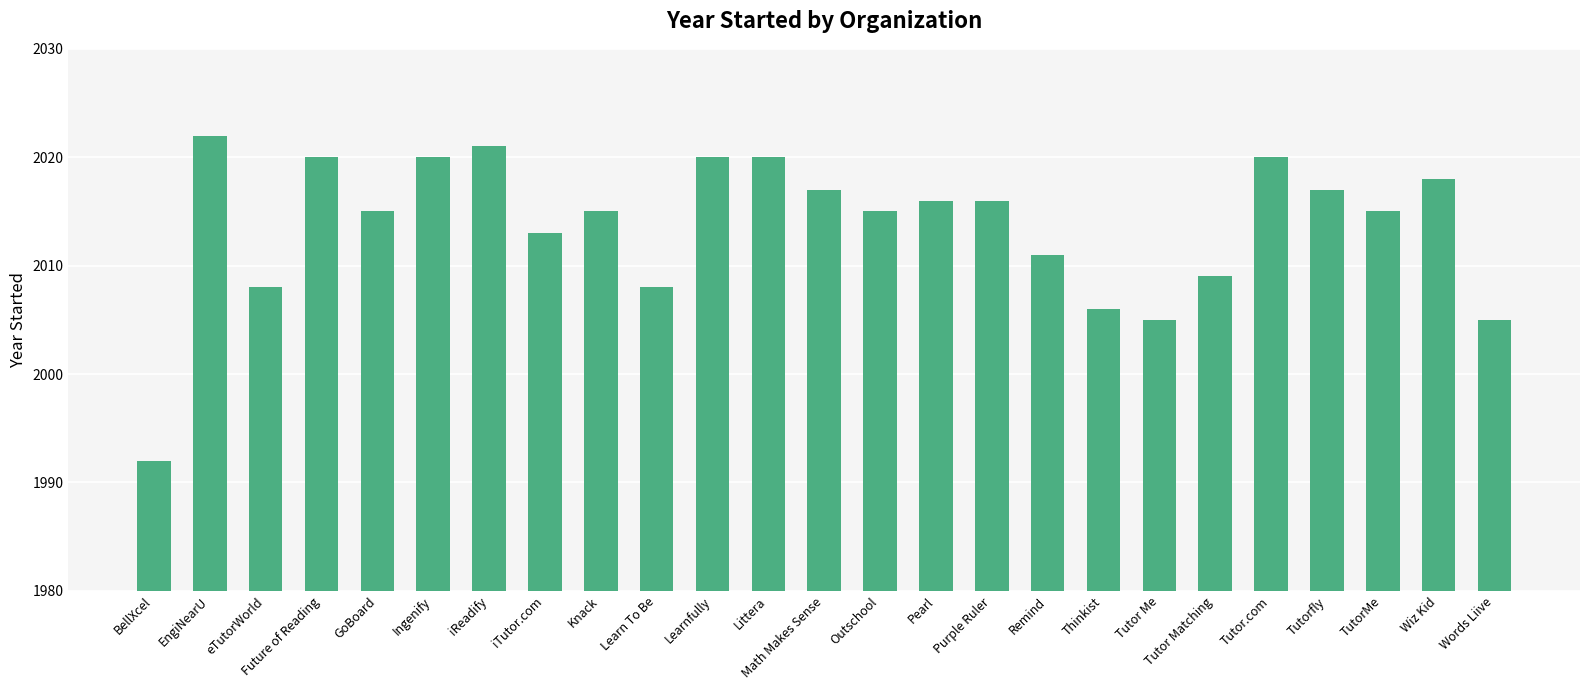

What is the label of the 18th bar from the left?

Thinkist